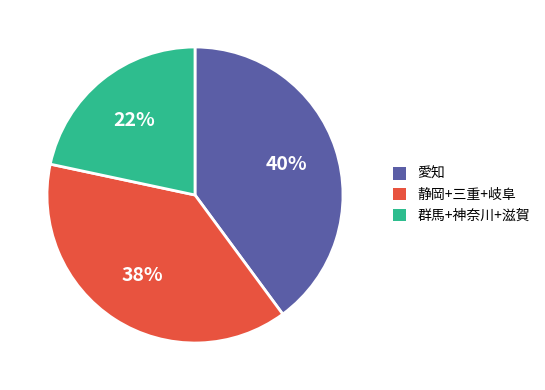

To the nearest percent, what is the difference between the largest and smallest slice percentages?

18%